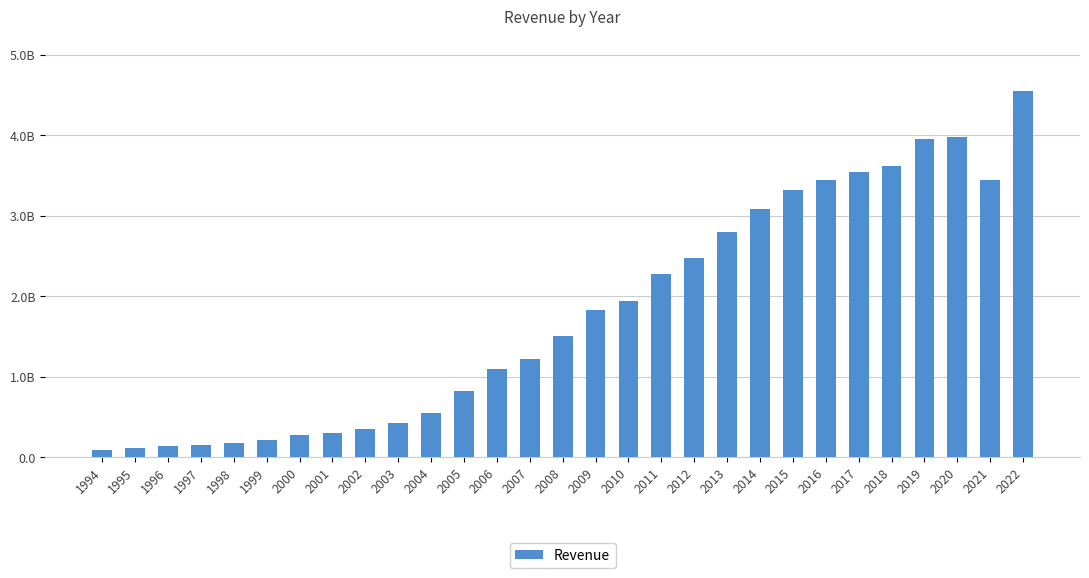

Rank the categories by value from highest to lowest.

2022, 2020, 2019, 2018, 2017, 2021, 2016, 2015, 2014, 2013, 2012, 2011, 2010, 2009, 2008, 2007, 2006, 2005, 2004, 2003, 2002, 2001, 2000, 1999, 1998, 1997, 1996, 1995, 1994